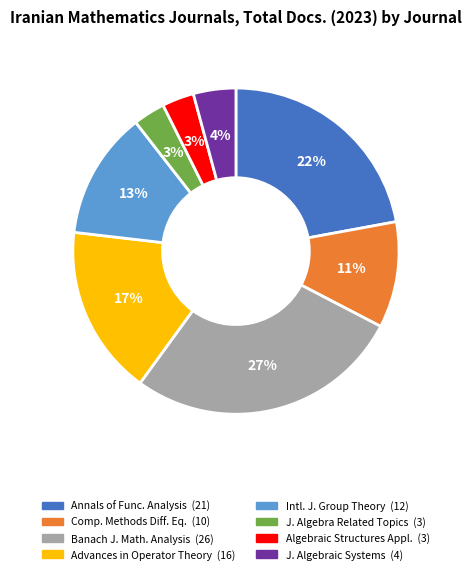

To the nearest percent, what is the average slice percentage?

12%